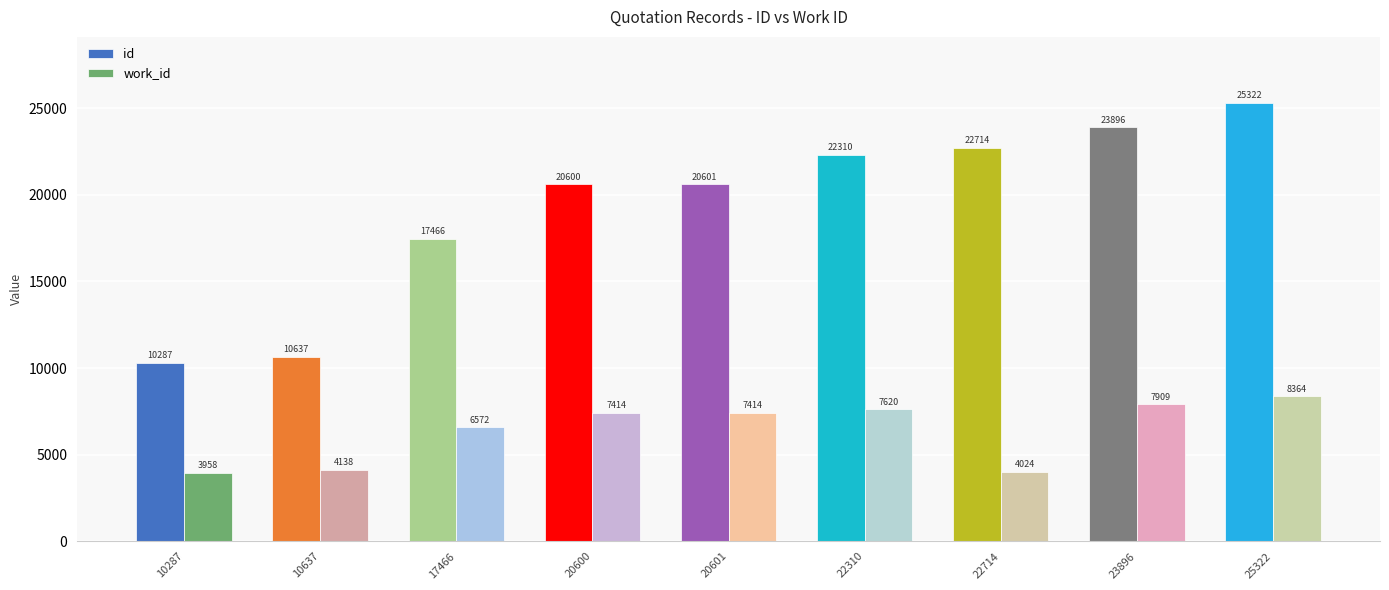

Is it true that work_id equals 8364 at 25322?

True